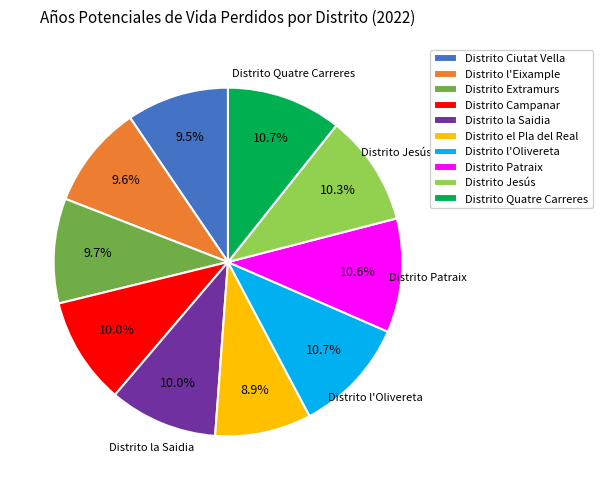

Is there a majority slice in this chart?

No